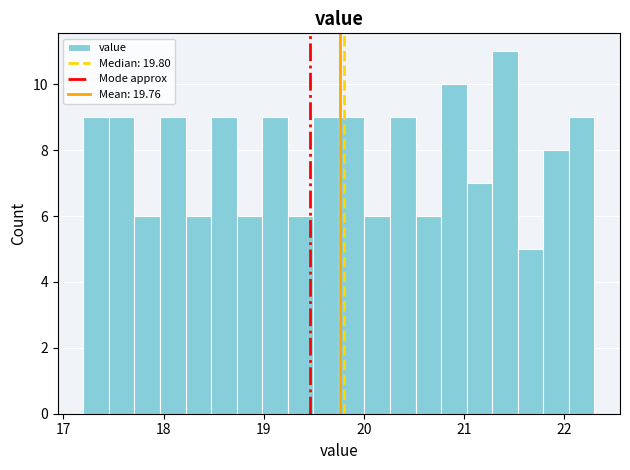

Around what value on the x-axis is the tallest bar? Give the approximate position of its centre, as read against the axis.

21.4